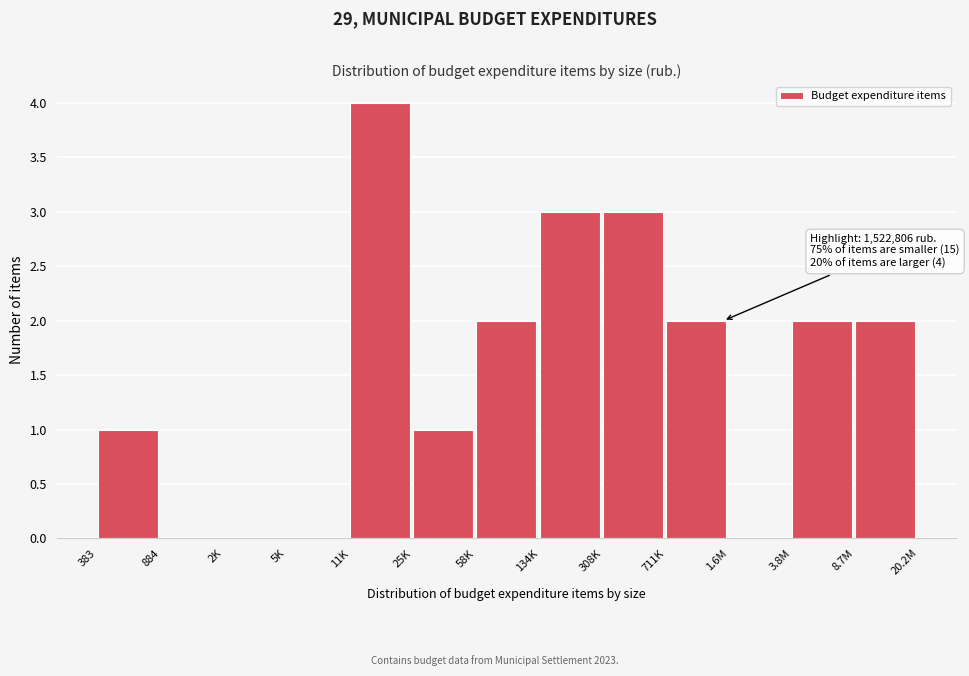

Reading left to right, transcribe all the data shown in this chart.

383=1	884=0	2K=0	5K=0	11K=4	25K=1	58K=2	134K=3	308K=3	711K=2	1.6M=0	3.8M=2	8.7M=2